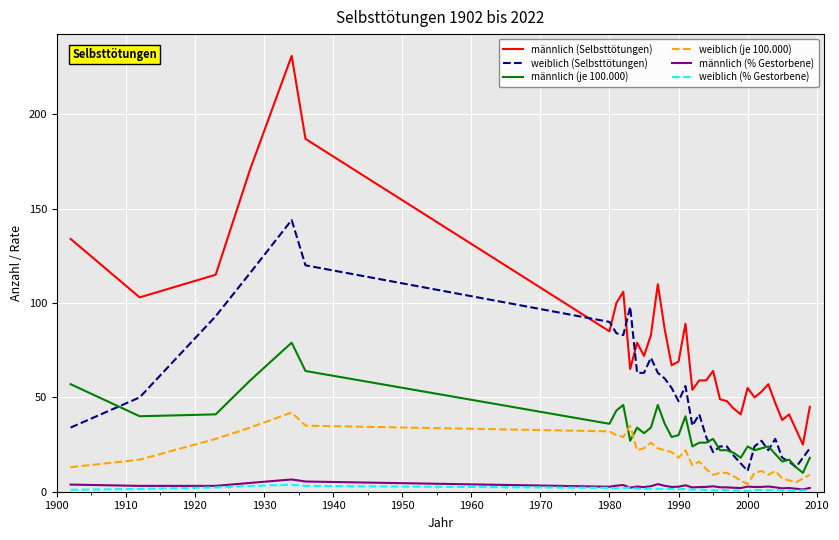

True or false: männlich (je 100.000) and männlich (% Gestorbene) intersect in this chart.

False